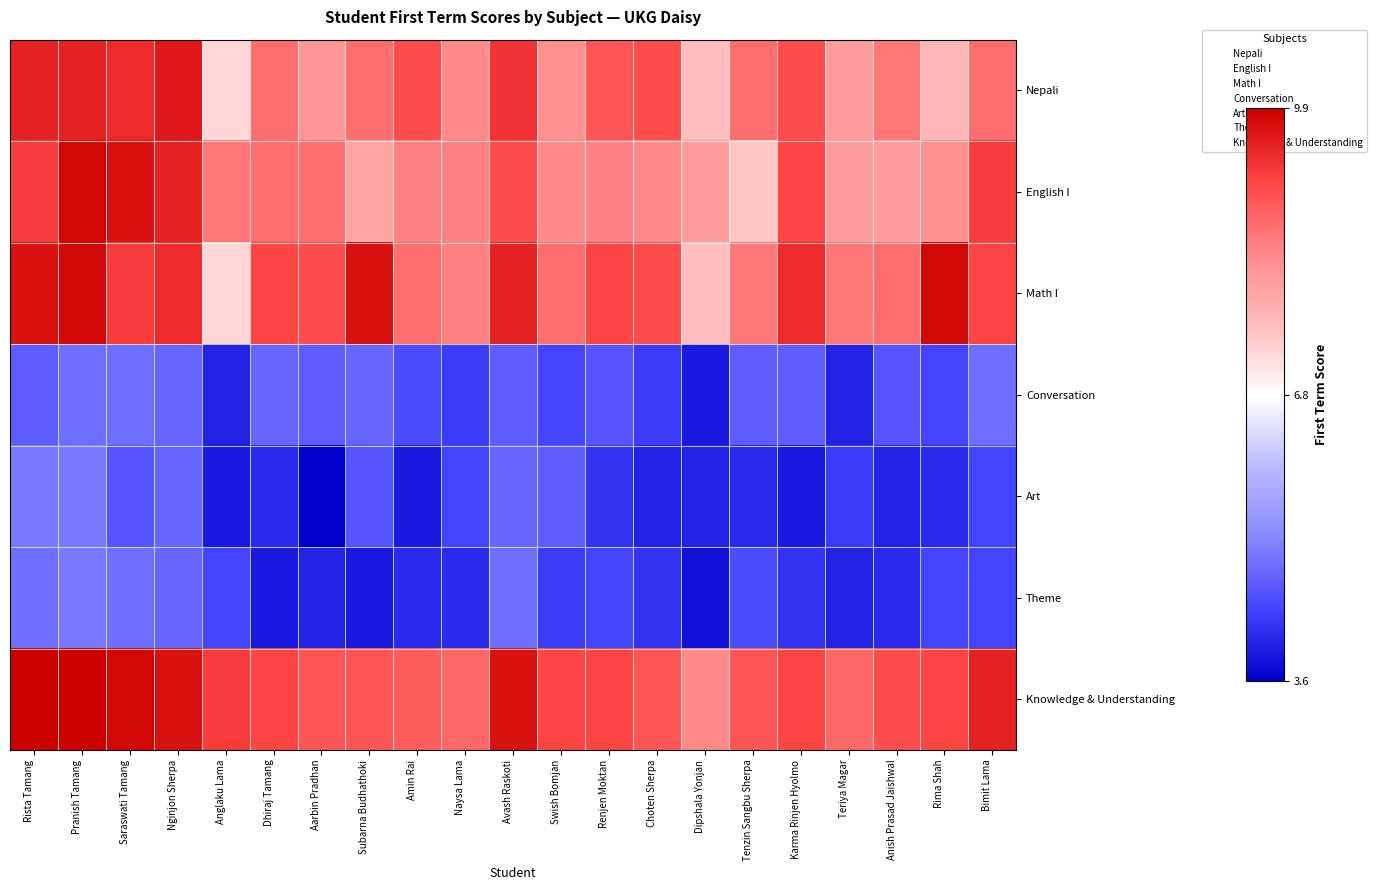

Which series has the largest range (max minus min)?

Math I